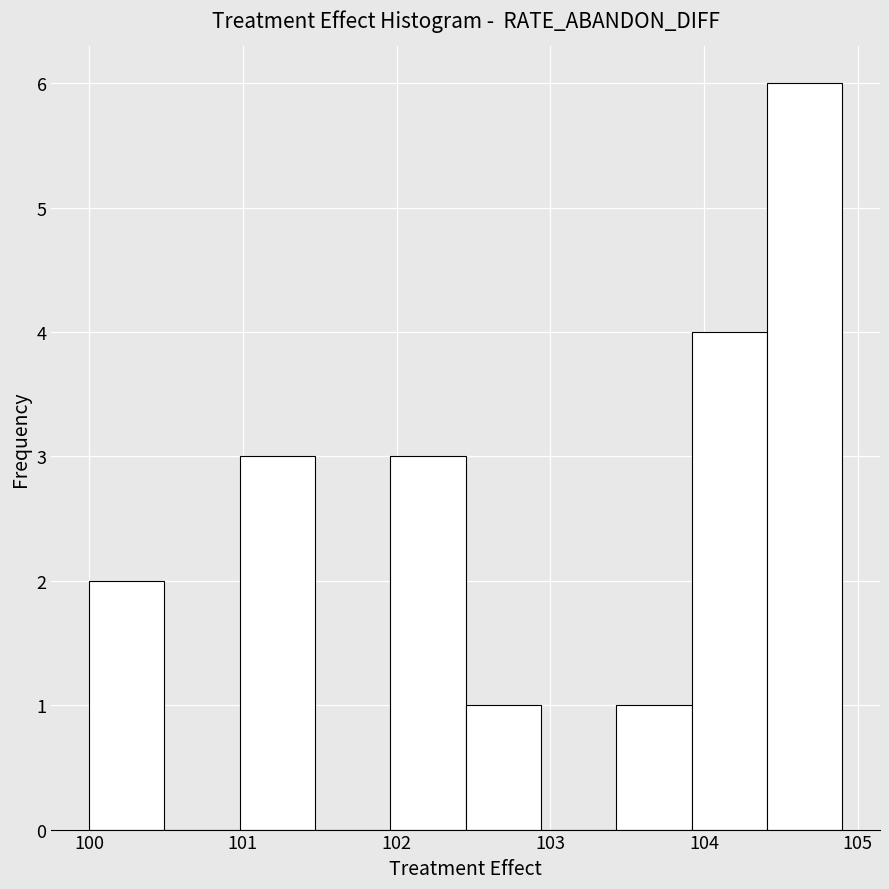

Reading left to right, list every bar in this chart as the range it spans on the x-axis followed by its height. Neither the bar edges nor the heights are printed on the chart, so give them approximately, as read against the axes.

100.00 to 100.49: 2
100.49 to 100.98: 0
100.98 to 101.47: 3
101.47 to 101.96: 0
101.96 to 102.45: 3
102.45 to 102.94: 1
102.94 to 103.43: 0
103.43 to 103.92: 1
103.92 to 104.41: 4
104.41 to 104.90: 6